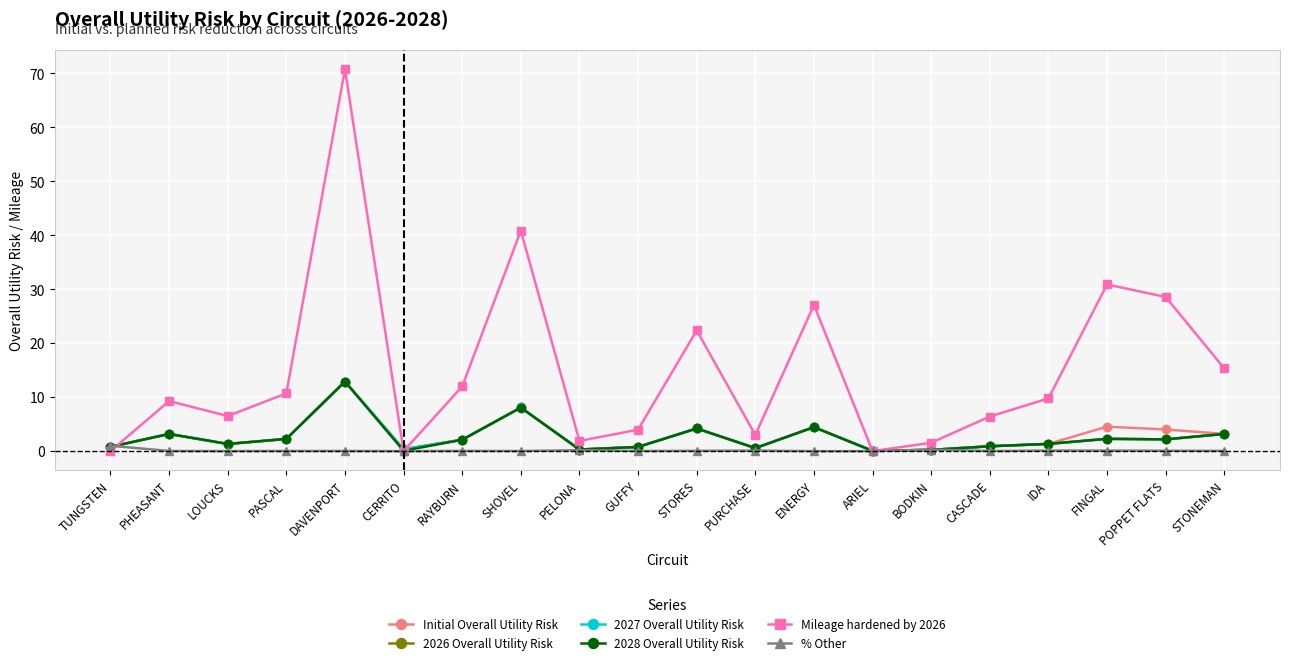

Where is the first local minimum for Mileage hardened by 2026?

LOUCKS